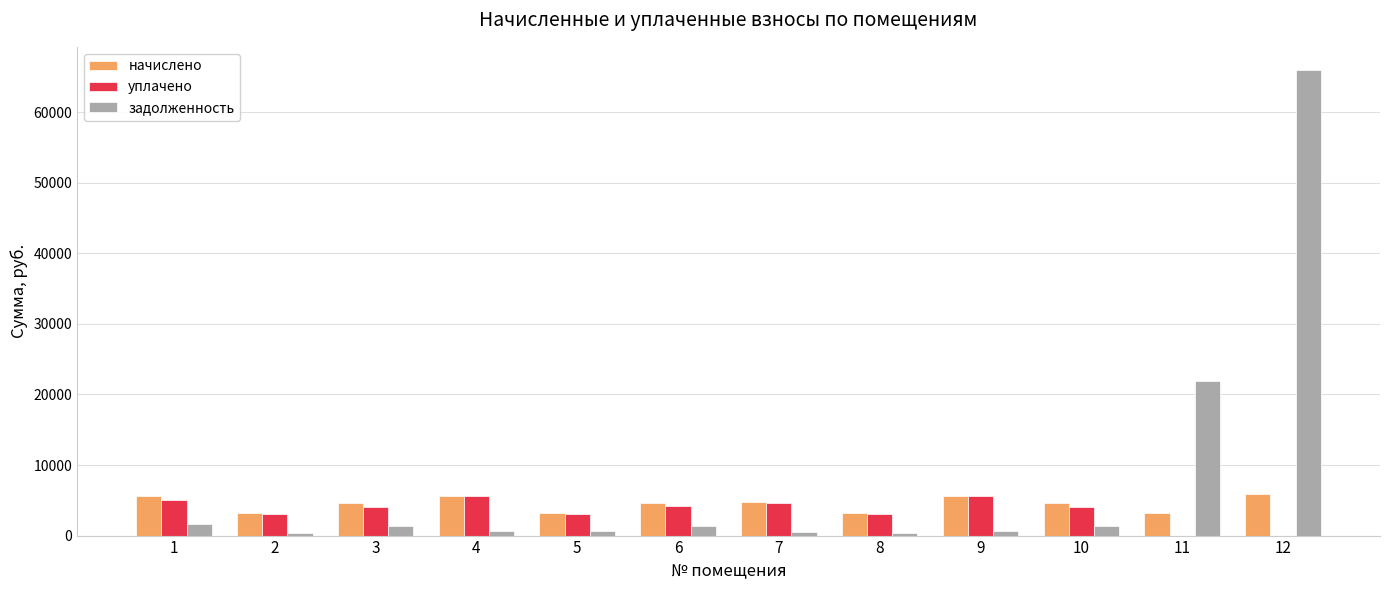

What is the approximate value of начислено at 9?

5632.7